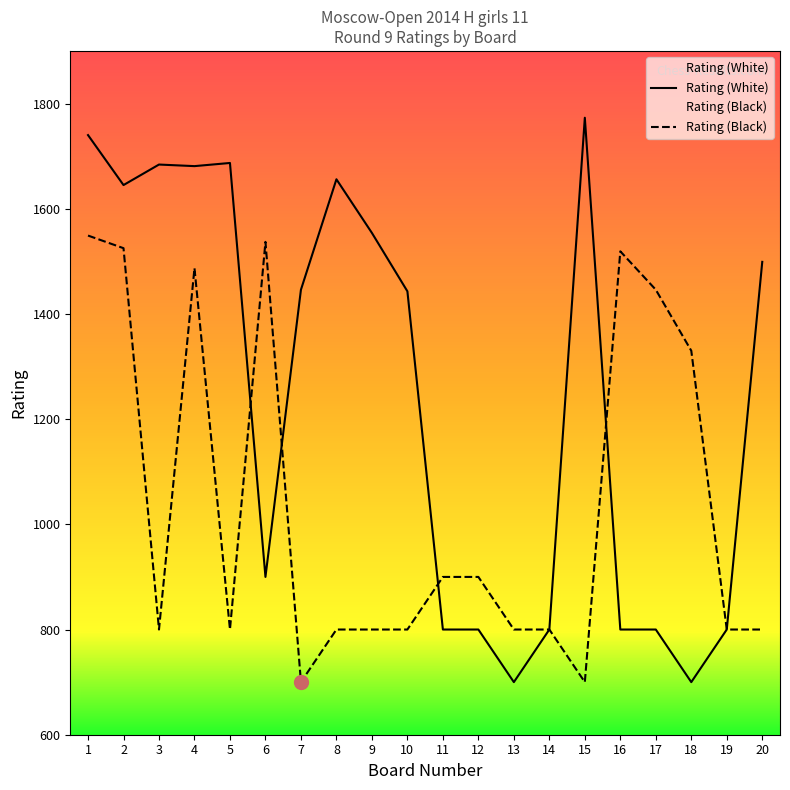

How many lines are shown in the chart?

2